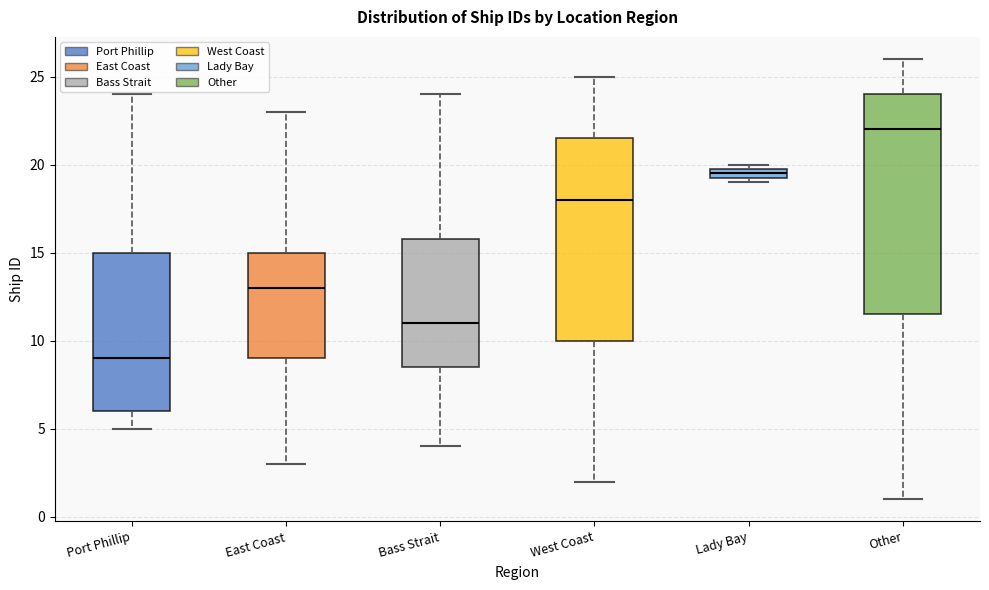

Which box's median line is the highest?

Other